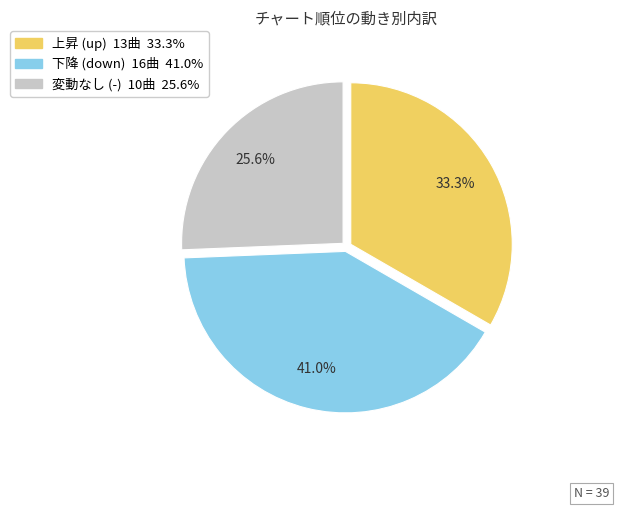

Is there any slice that represents more than half of the pie?

No